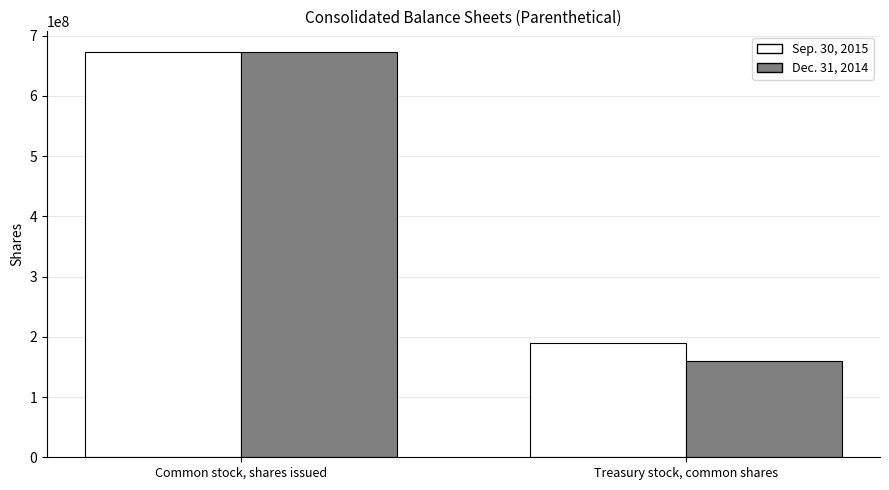

Reading left to right, list all the values displayed in this chart.

Sep. 30, 2015: Common stock, shares issued=673501593	Treasury stock, common shares=190478467
Dec. 31, 2014: Common stock, shares issued=673501593	Treasury stock, common shares=159202872